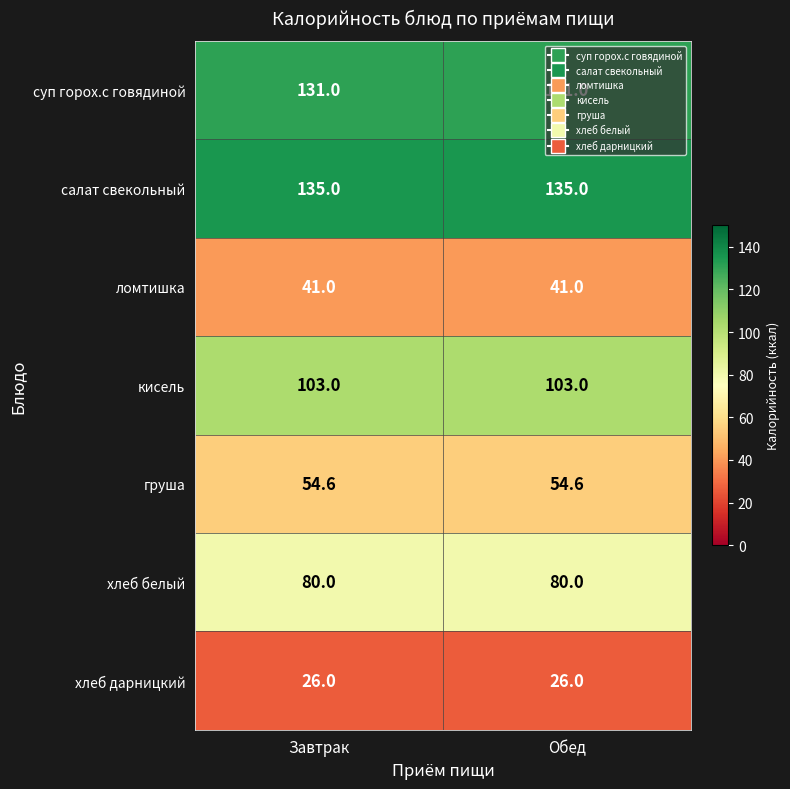

What is the total value across all series at Обед?

570.6